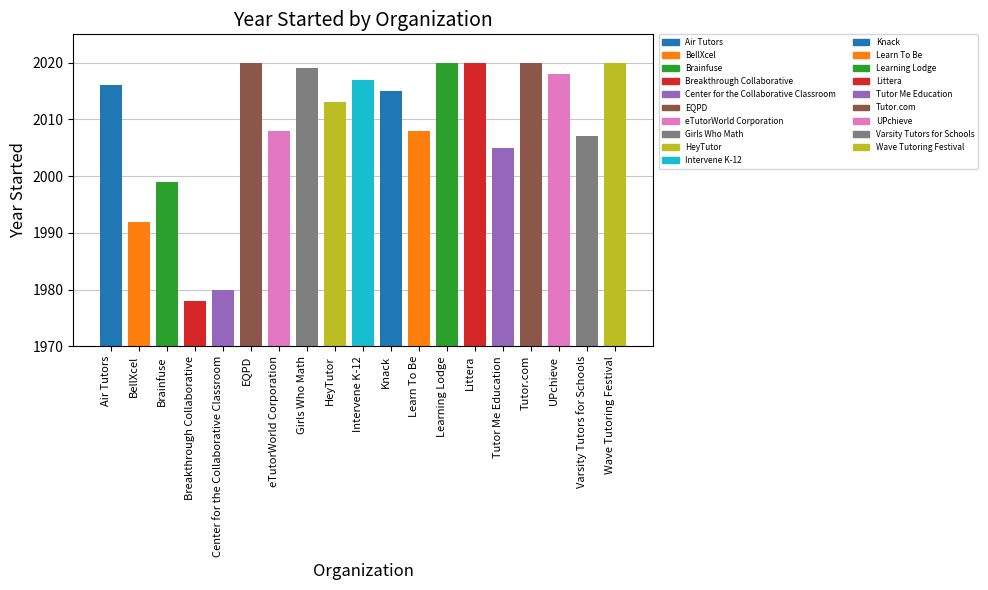

What is the average value?

2009